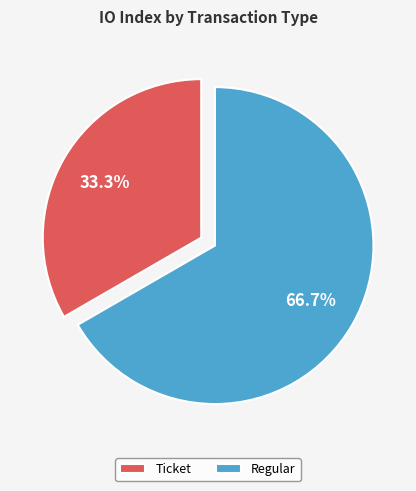

Is it true that Ticket is 33% of the pie?

True